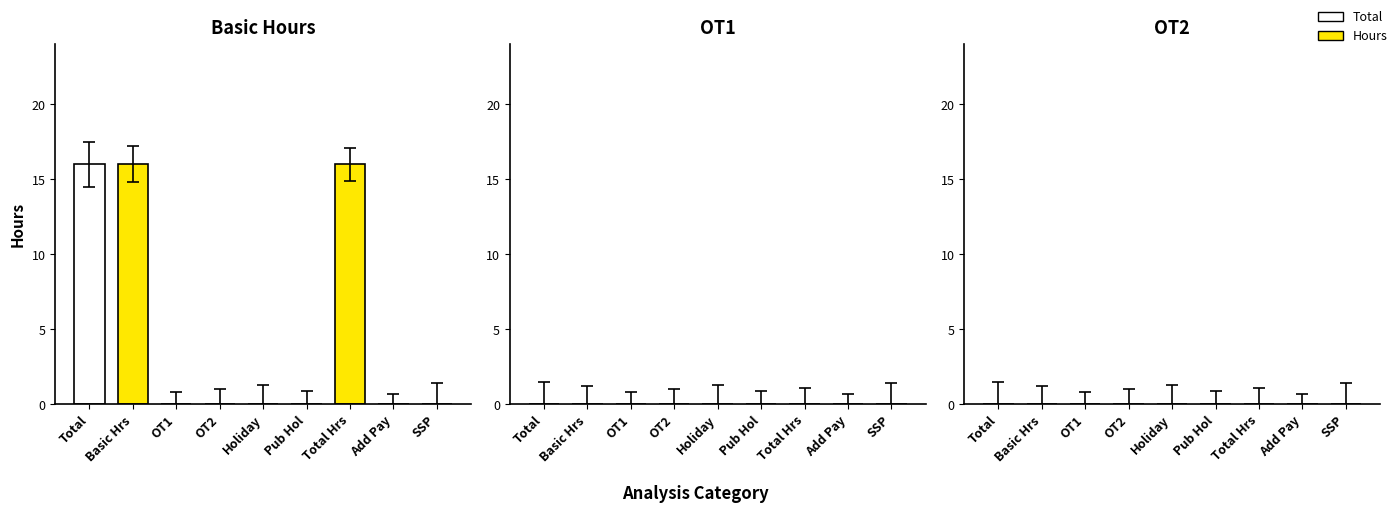

What is the maximum value shown in the chart?

16